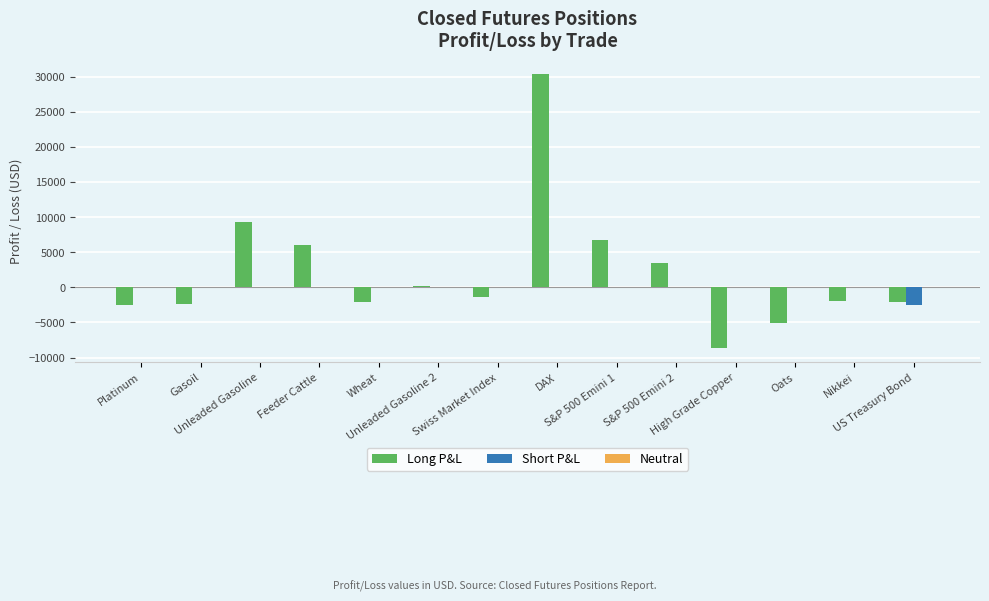

Does the chart contain stacked bars?

No